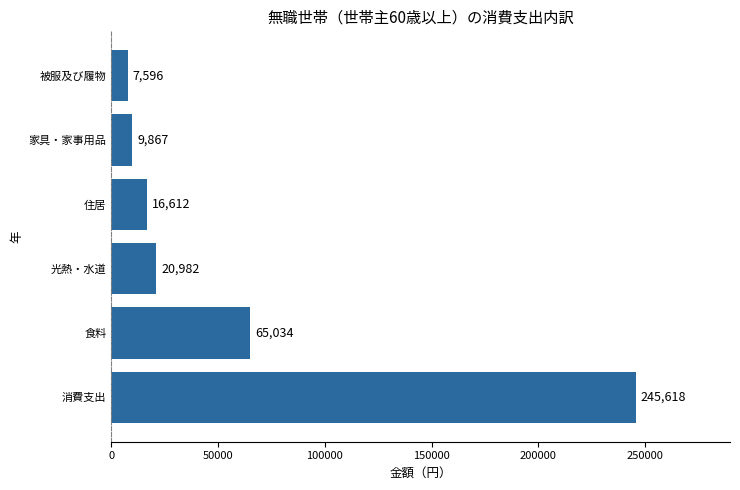

Where is the data nearest to the value 126606?

食料